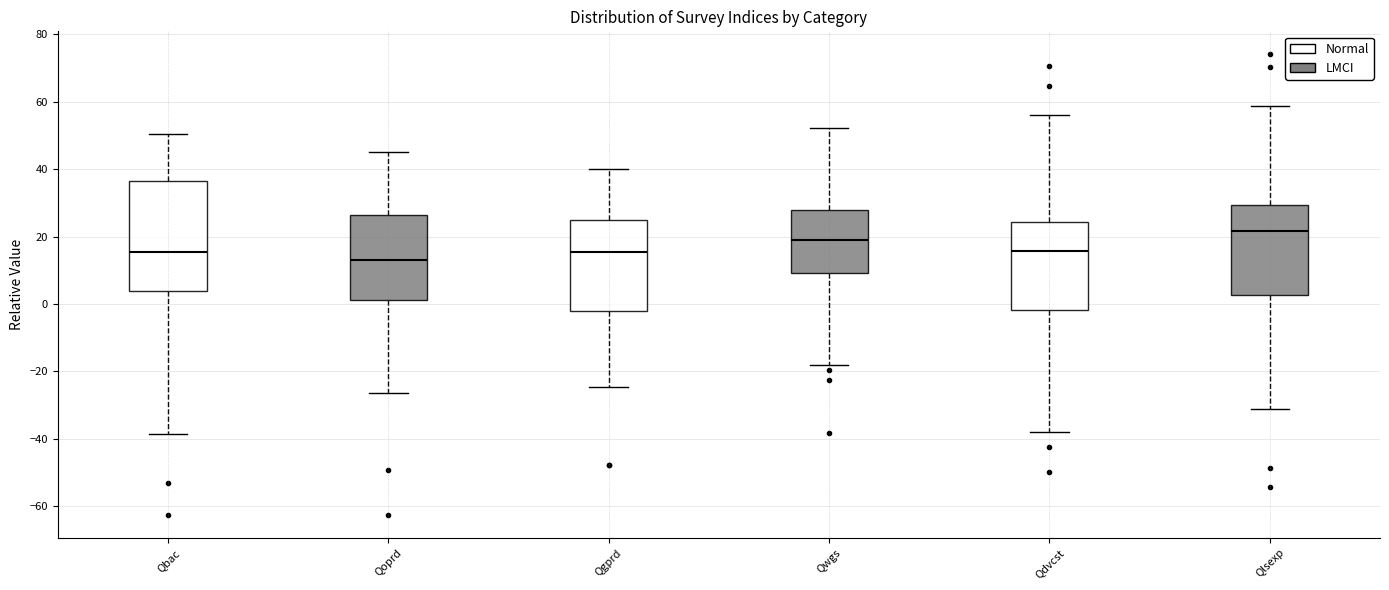

Reading left to right, read every box against the y-axis: the position of its median line, the range the box covers, and the ends of its whiskers. The values are not printed on the chart, so give them approximately, as read against the axis.

Qbac: median 16, box 4 to 36, whiskers -38 to 50
Qoprd: median 14, box 2 to 26, whiskers -26 to 46
Qgprd: median 16, box -2 to 26, whiskers -24 to 40
Qwgs: median 20, box 10 to 28, whiskers -18 to 52
Qdvcst: median 16, box -2 to 24, whiskers -38 to 56
Qlsexp: median 22, box 2 to 30, whiskers -32 to 58